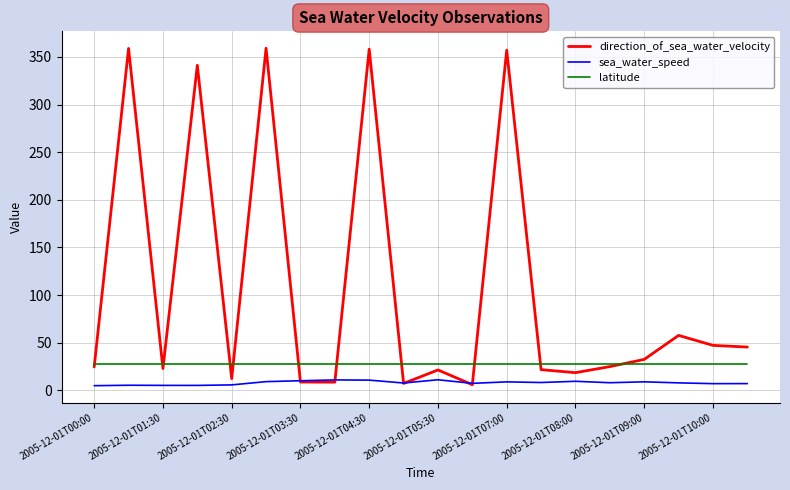

List the series in order of their peak value, lowest first.

sea_water_speed, latitude, direction_of_sea_water_velocity